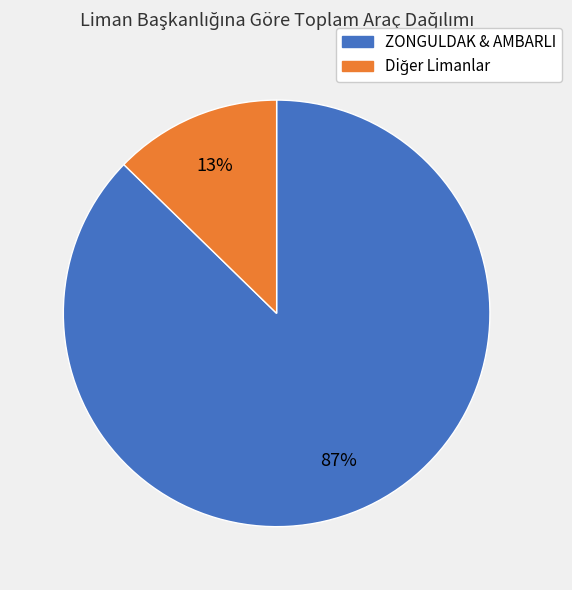

To the nearest percent, what is the average slice percentage?

50%